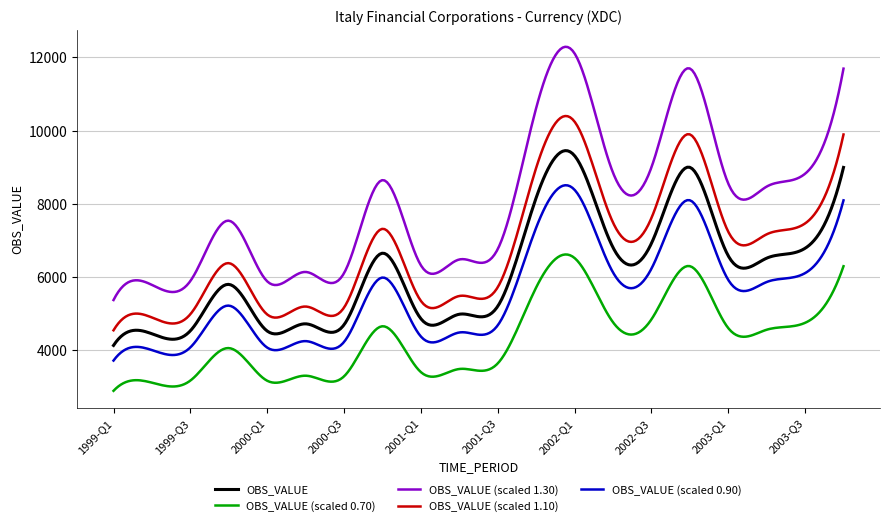

What is the difference between the maximum and minimum values in the OBS_VALUE (scaled 0.90) series?

4787.4